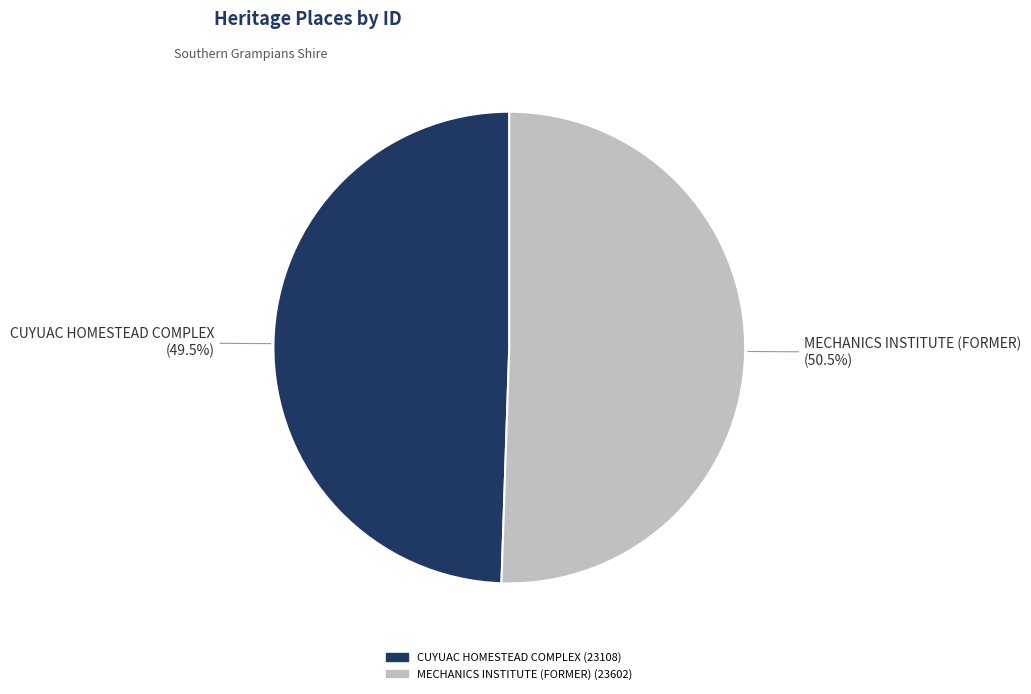

What is the majority slice?

MECHANICS INSTITUTE (FORMER)